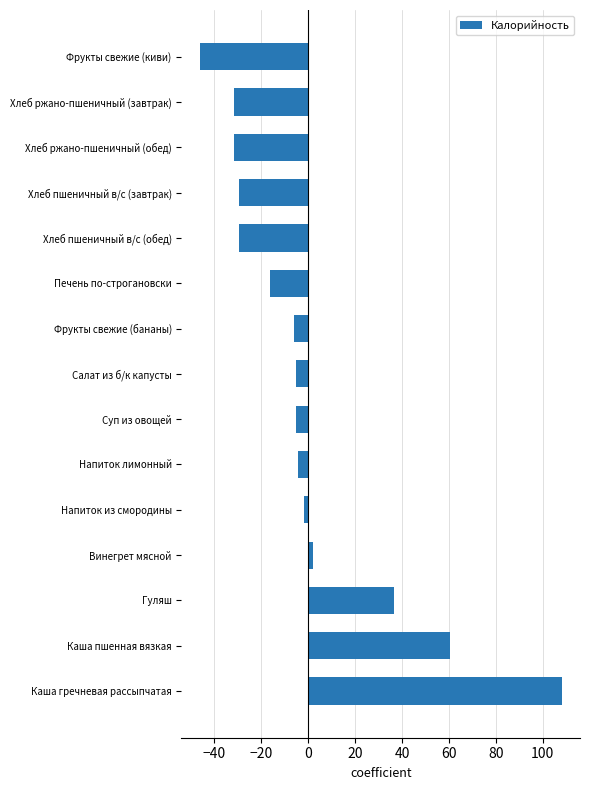

What is the change in value from Печень по-строгановски to Хлеб пшеничный в/с (завтрак)?

-13.1